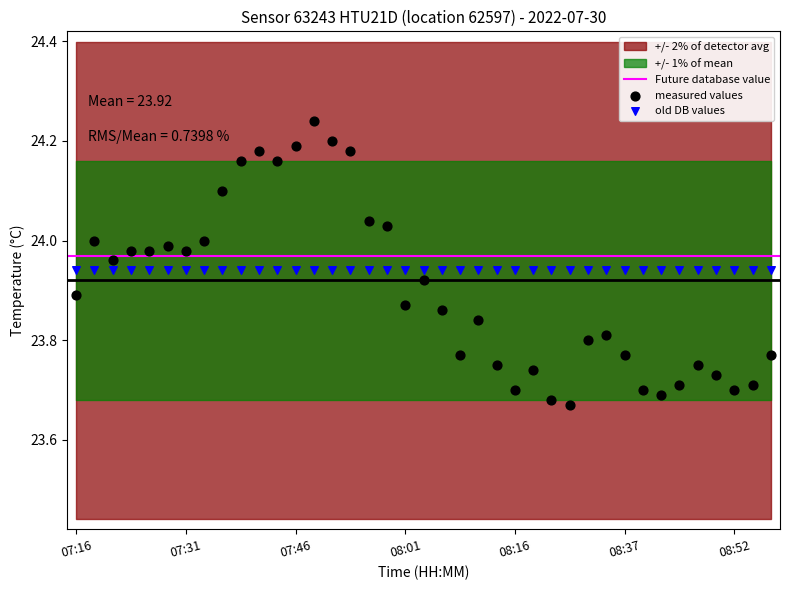

Which series contains the highest Y value?

measured values